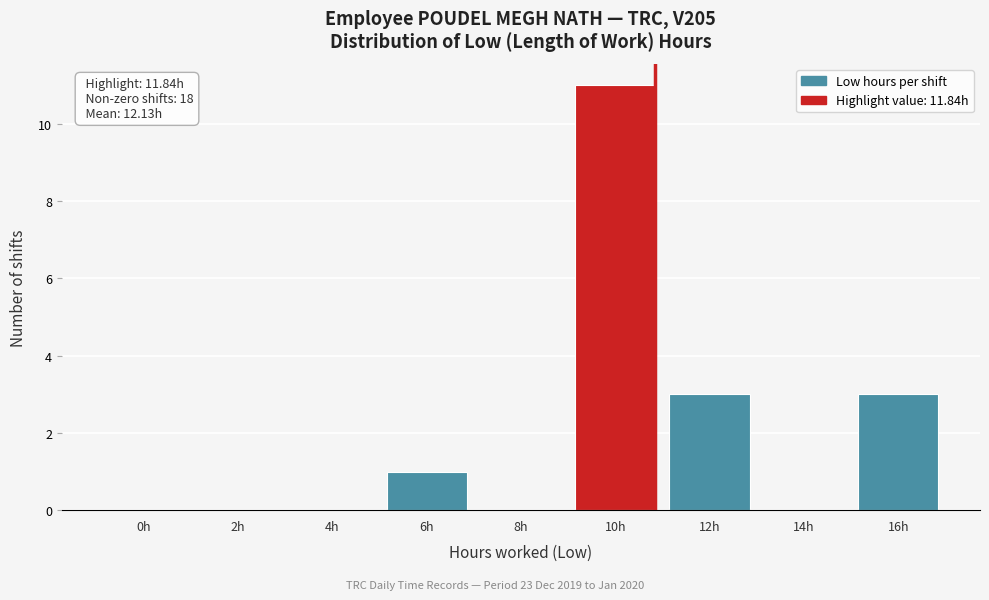

Reading left to right, list all the values displayed in this chart.

0h=0	2h=0	4h=0	6h=1	8h=0	10h=11	12h=3	14h=0	16h=3